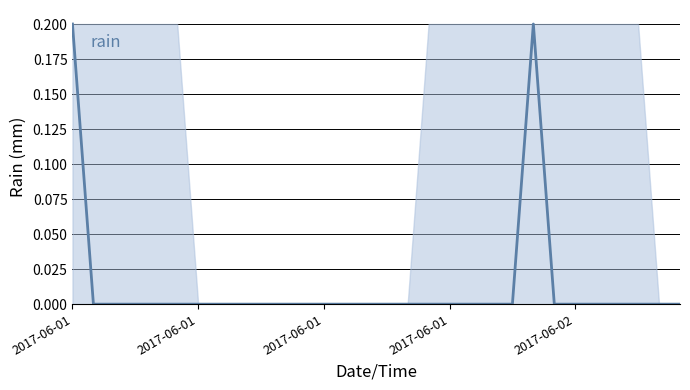

True or false: the data shows 0.0 at 27.

True